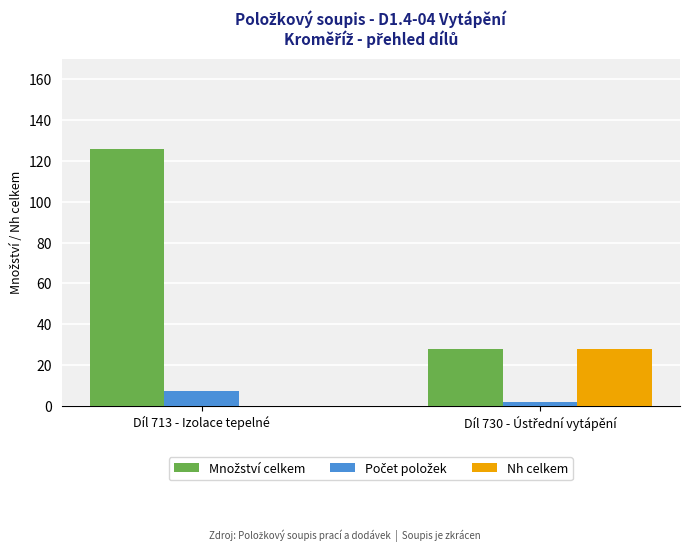

What is the maximum value shown in the chart?

126